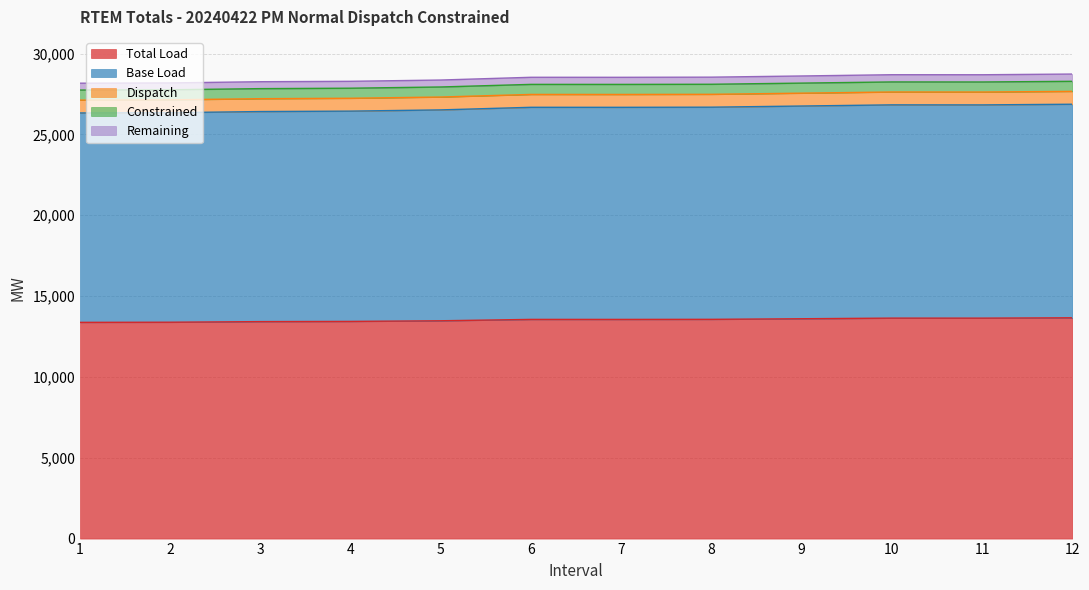

What is the difference between the maximum and minimum values in the Total Load series?

282.8